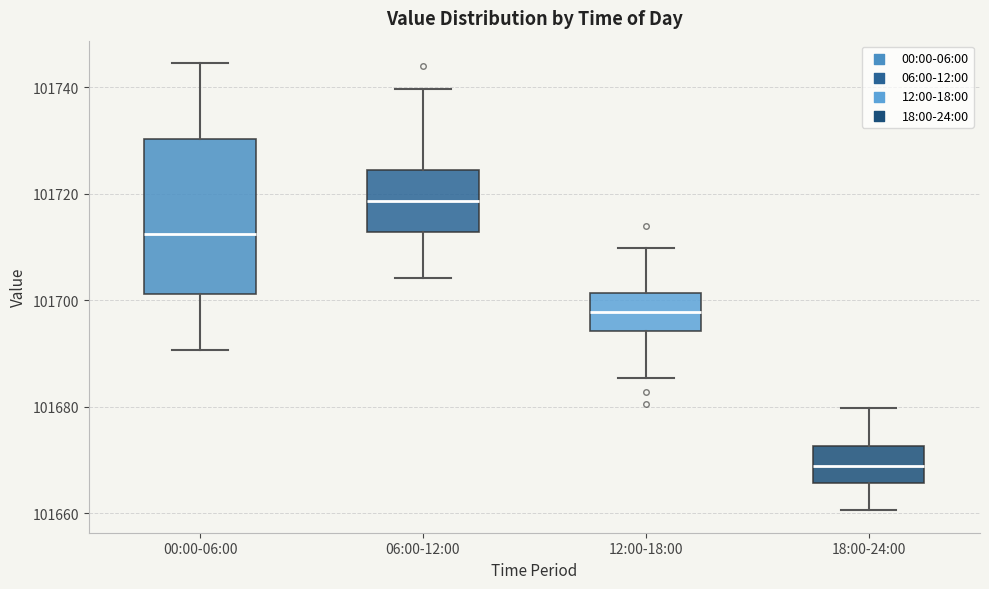

Reading left to right, transcribe this box plot: for each box, give where its median line is, the range the box spans, and where its two whiskers end, as read against the y-axis. The values are not printed on the chart, so give them approximately, as read against the axis.

00:00-06:00: median 101712, box 101702 to 101730, whiskers 101690 to 101744
06:00-12:00: median 101718, box 101712 to 101724, whiskers 101704 to 101740
12:00-18:00: median 101698, box 101694 to 101702, whiskers 101686 to 101710
18:00-24:00: median 101668, box 101666 to 101672, whiskers 101660 to 101680